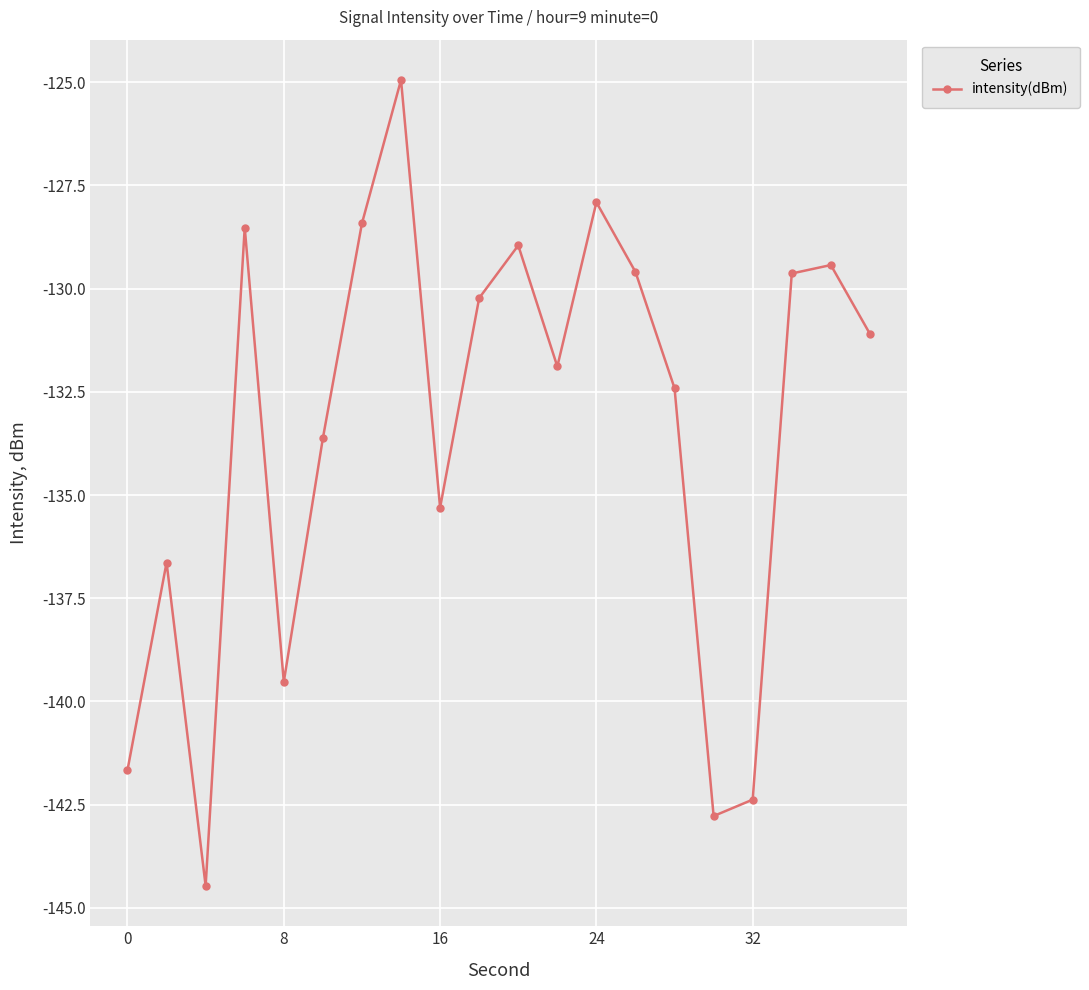

What is the greatest value displayed?

-124.9